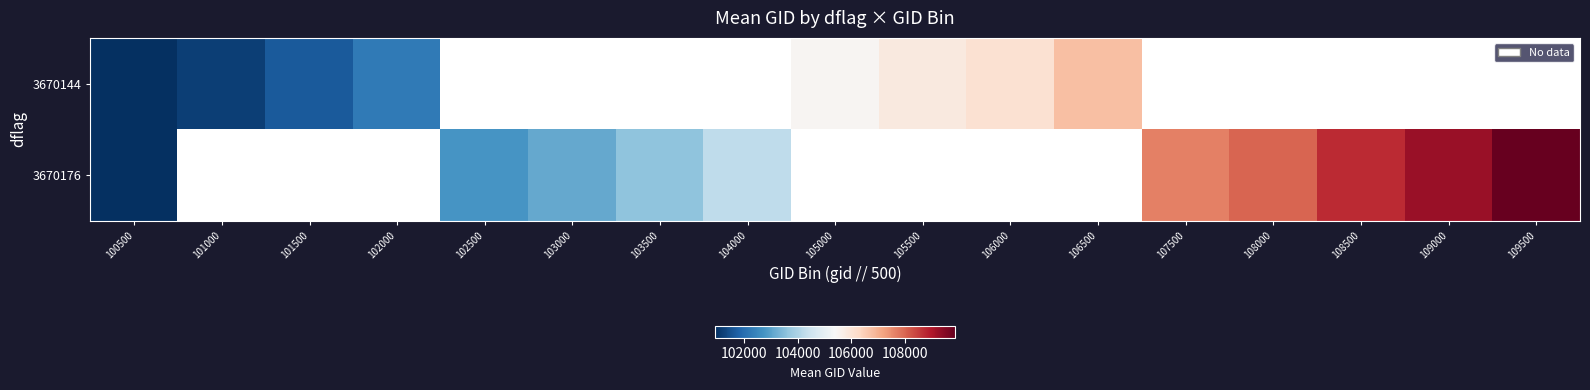

What is the lowest value of the 3670144 series?

100922.0